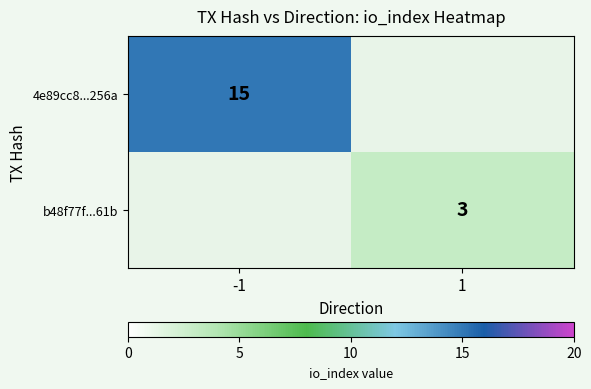

Count the number of data series in this chart.

2